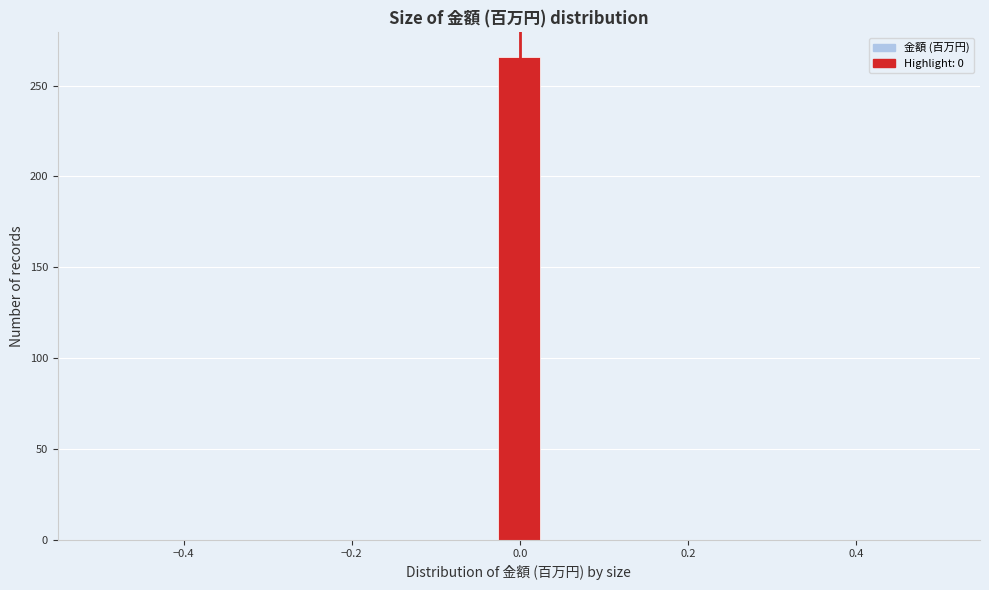

Read against the x-axis, roughly where is the centre of the tallest bar?

0.00